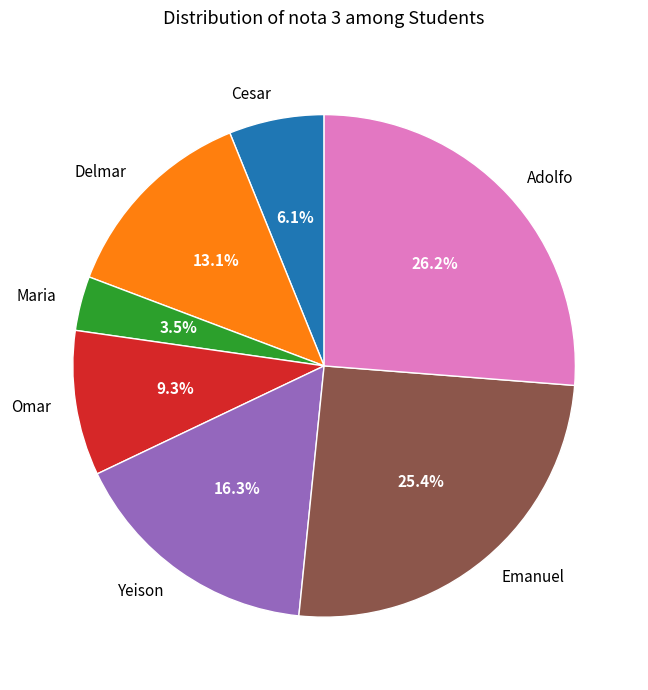

To the nearest percent, what is the difference between the Yeison and Delmar slice percentages?

3%